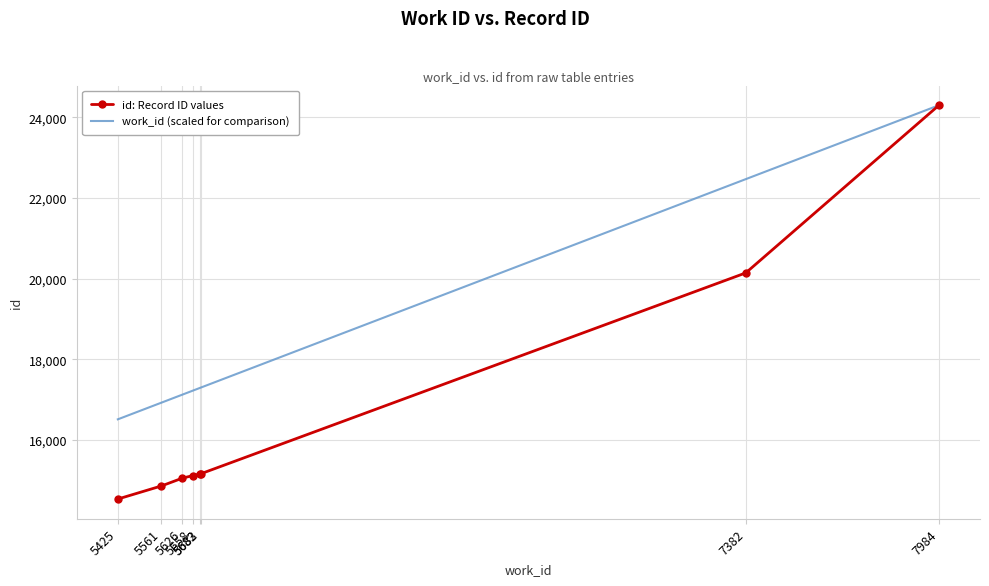

At how many categories does at least one series exceed 24033?

1